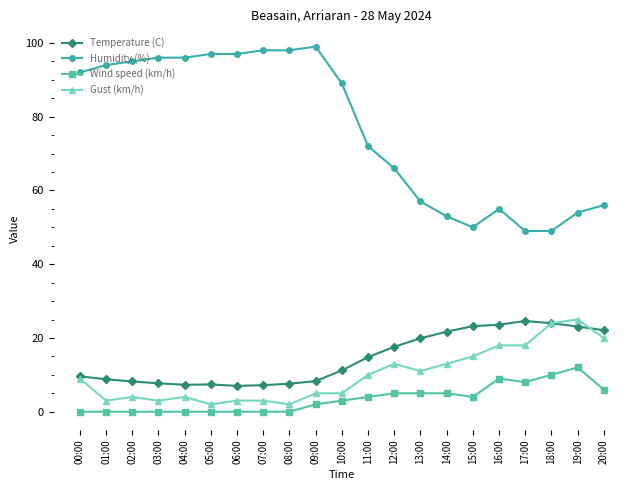

What is the sum of the Wind speed (km/h) values at 13:00 and 11:00?

9.0